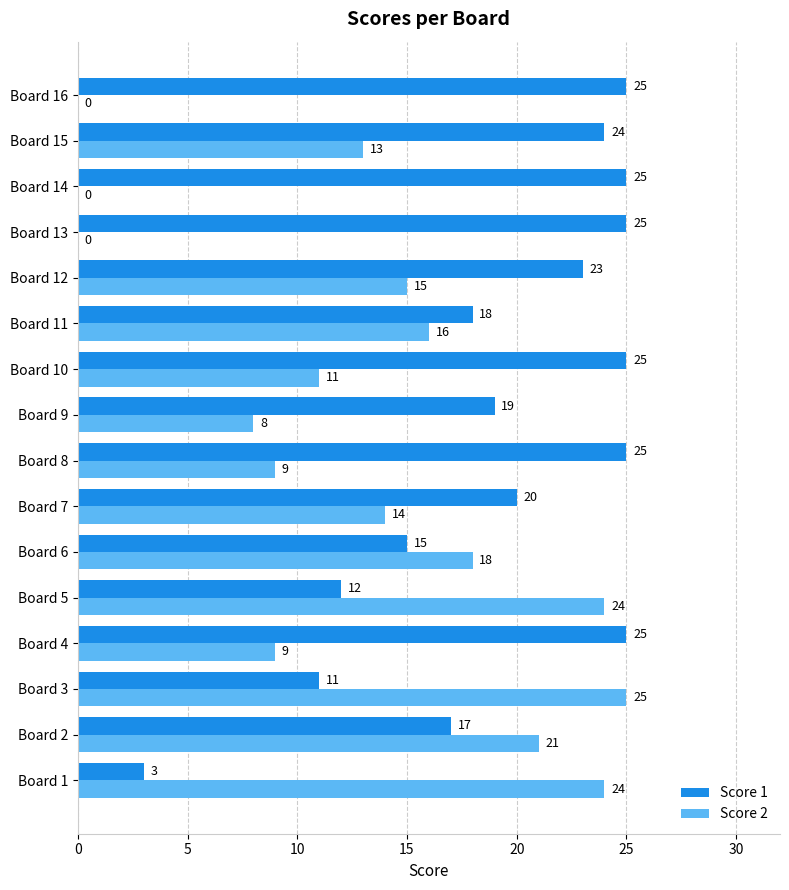

The Score 1 series shows 19 at Board 9. True or false?

True